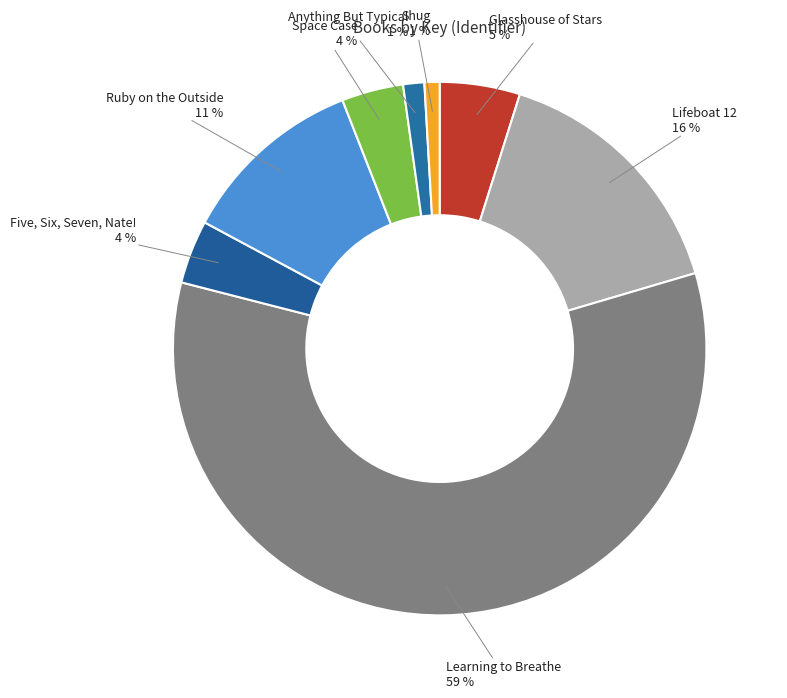

Is it true that Ruby on the Outside is 11% of the pie?

True